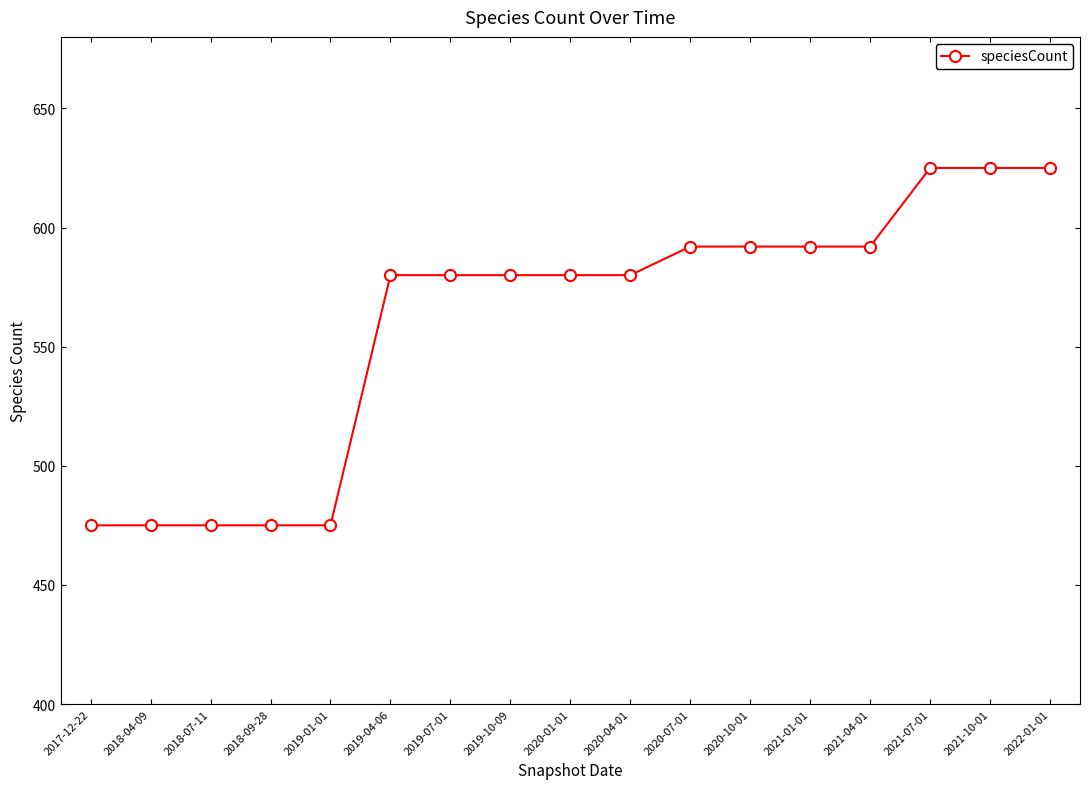

What is the greatest value displayed?

625